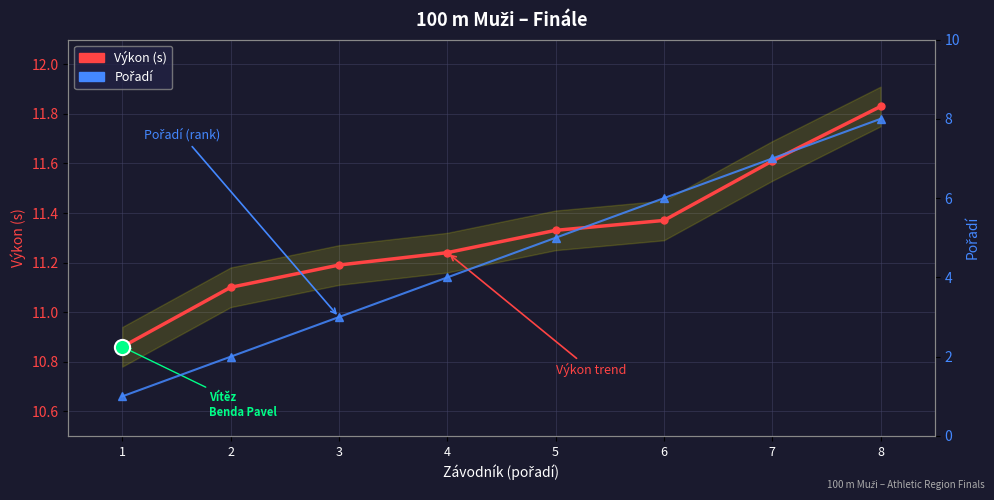

At how many categories does at least one series exceed 9?

8